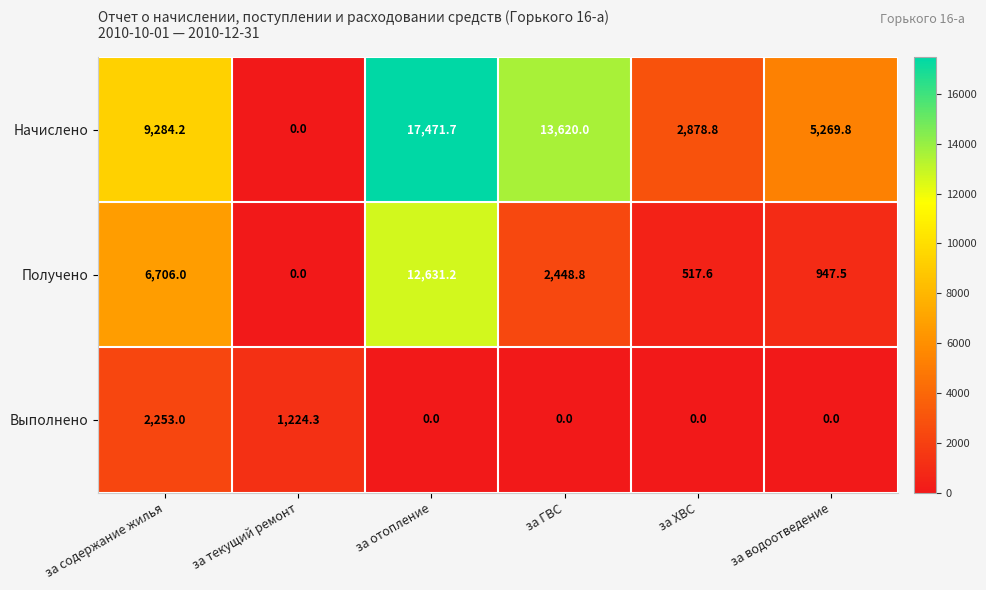

At how many categories does at least one series exceed 782?

6